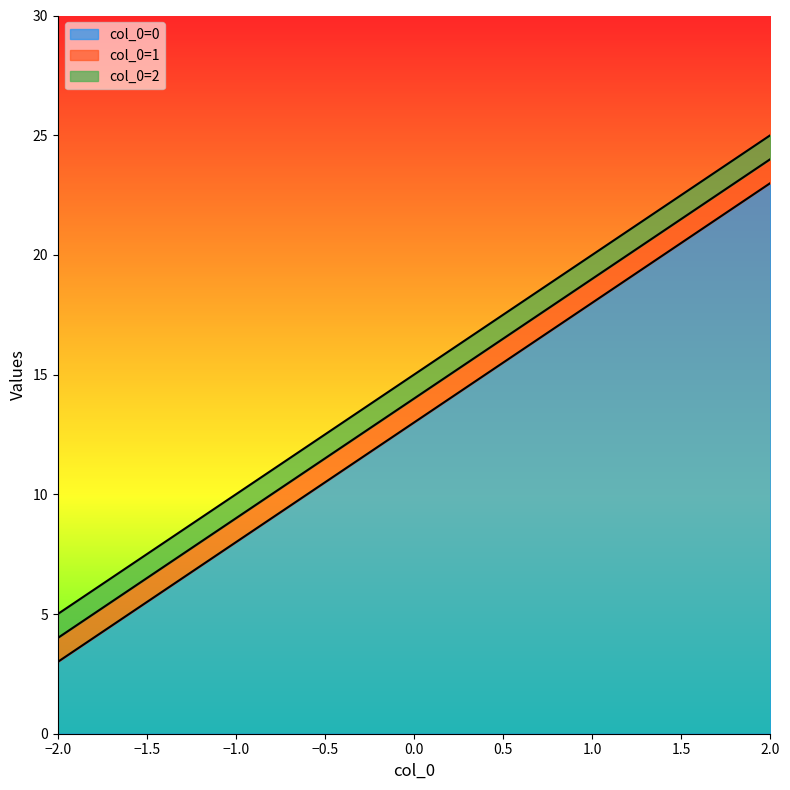

The 0 series shows 23 at 2. True or false?

True